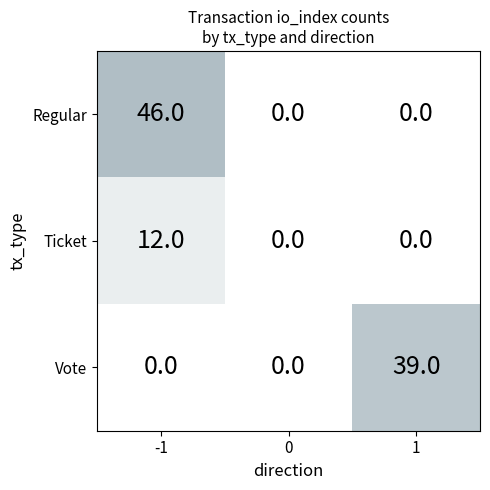

How many data points does each series have?

3